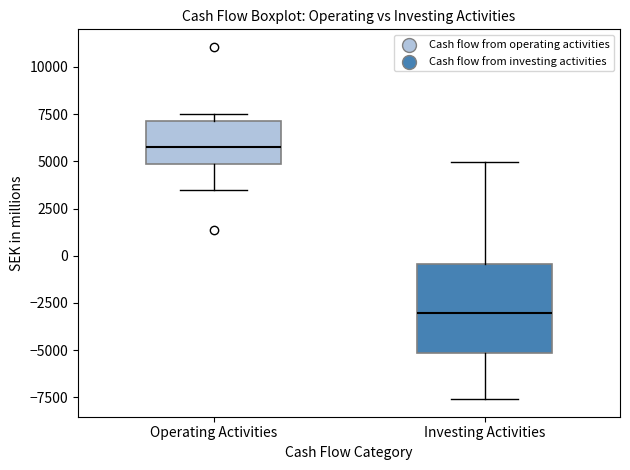

Where does the median line of the box for Operating Activities sit on the y-axis? The values are not printed on the chart, so give them approximately, as read against the axis.

6000